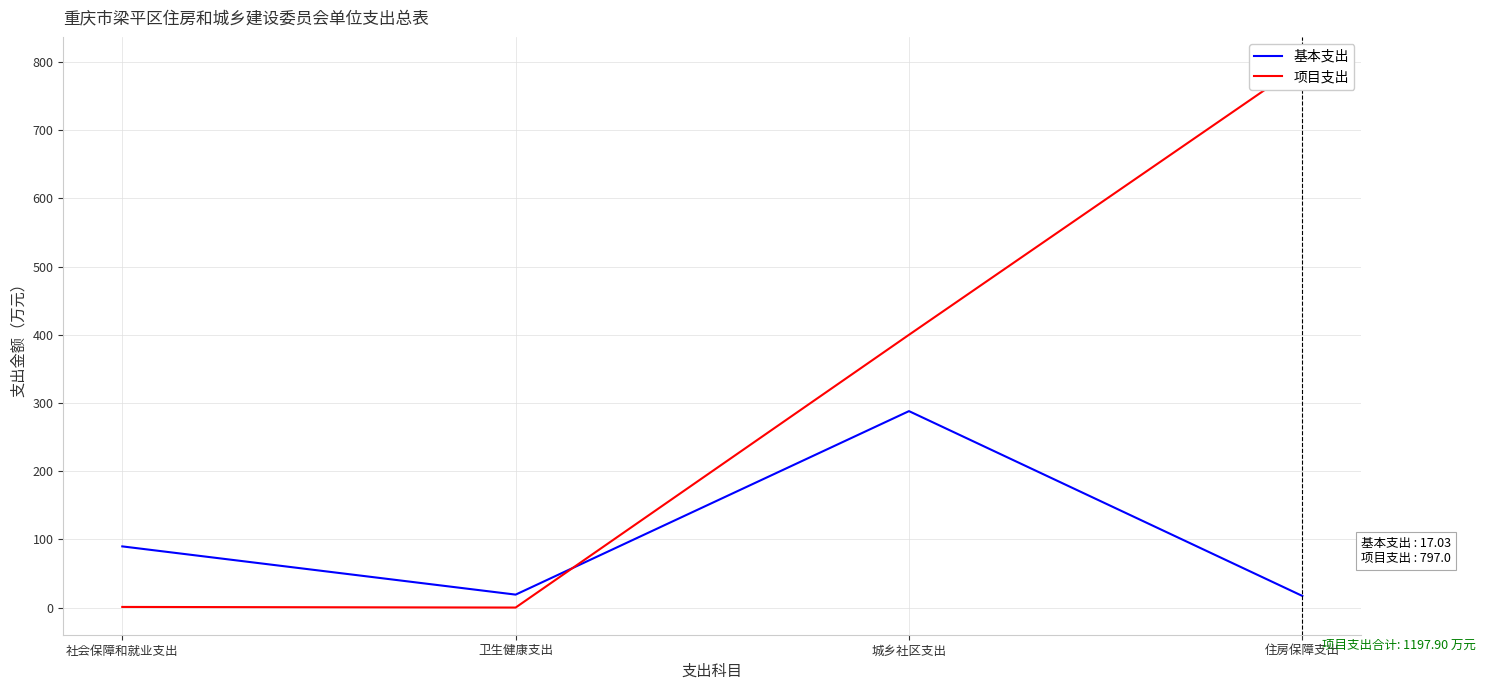

Reading left to right, transcribe all the data shown in this chart.

基本支出: 89.7	19.0	288.1	17.0
项目支出: 0.9	0.0	400.0	797.0